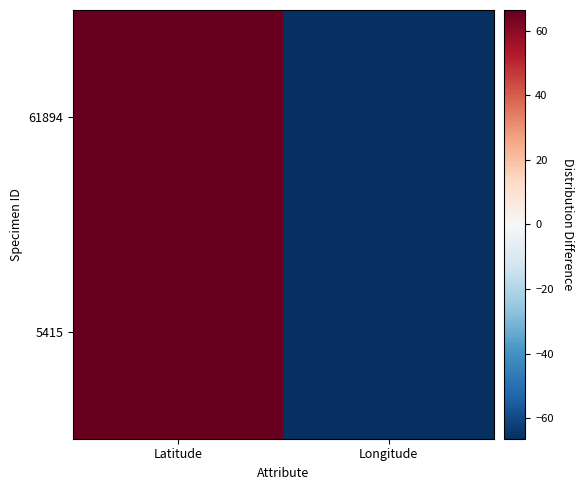

Which series changed the most between Latitude and Longitude?

5415